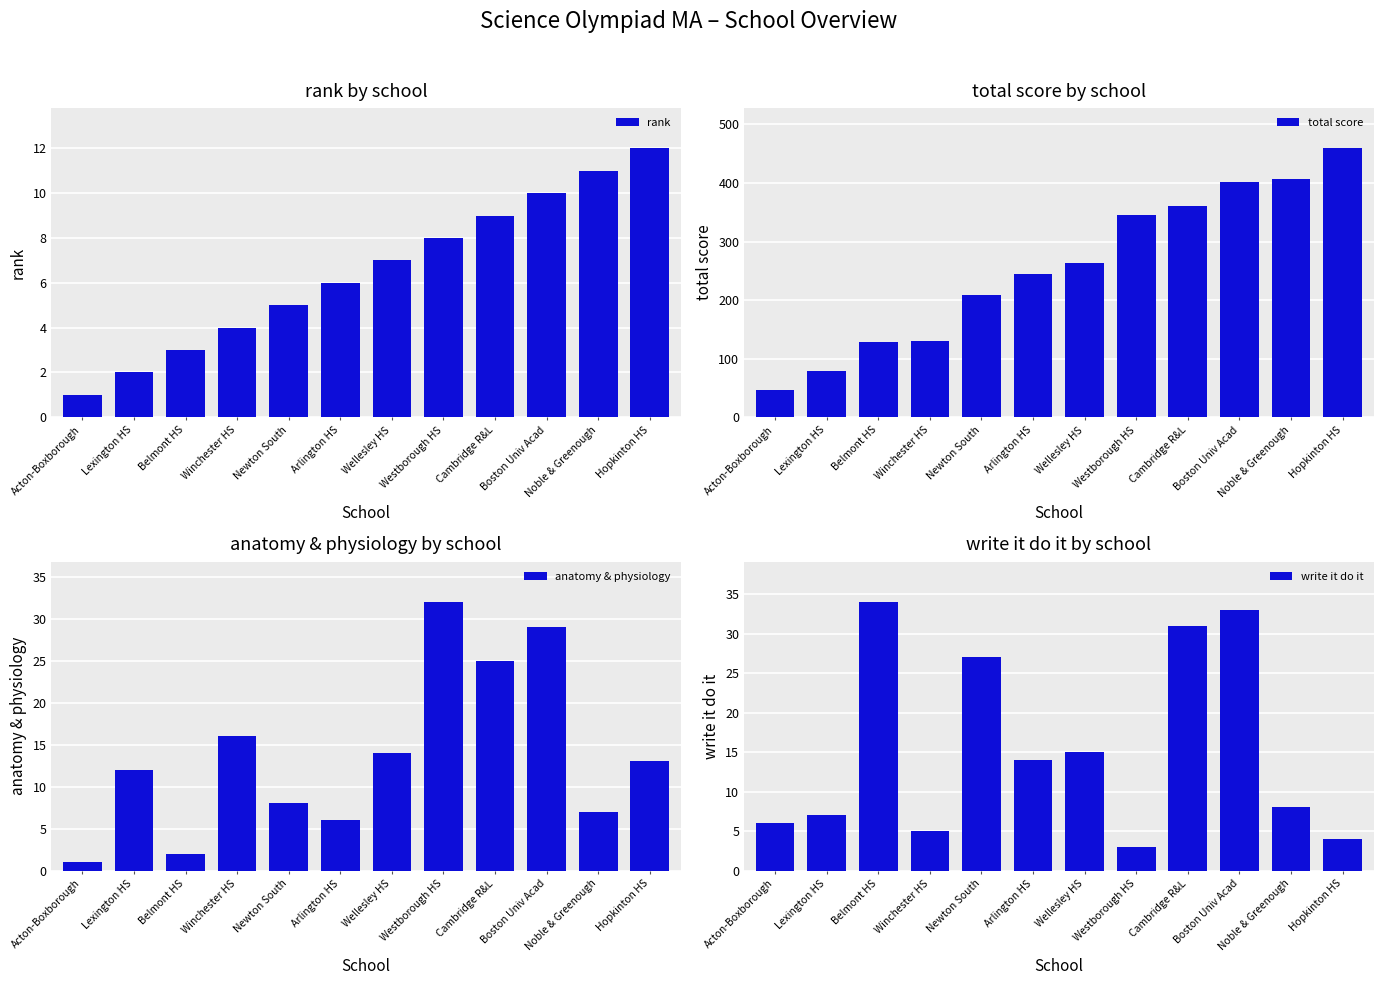

What are all the series names shown in the legend?

rank, total score, anatomy & physiology, write it do it